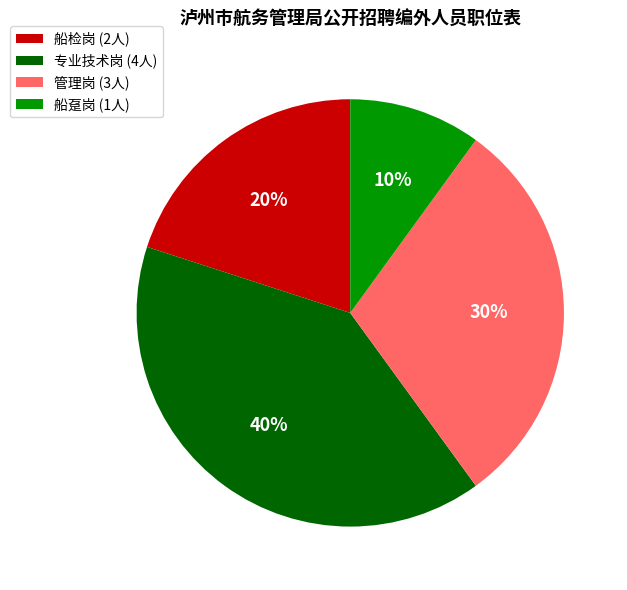

Does 船检岗 represent more than half of the total?

No